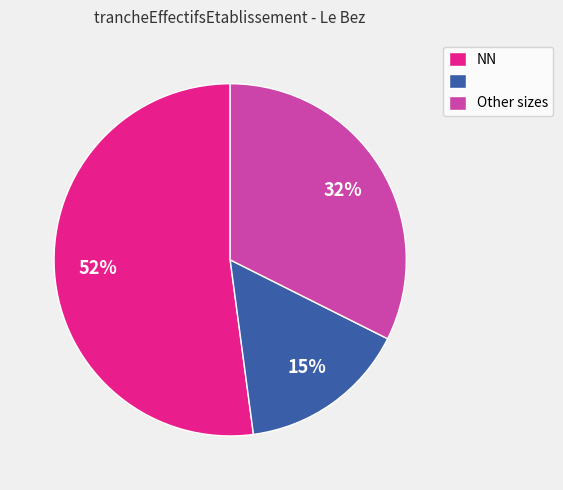

To the nearest percent, what is the average slice percentage?

33%